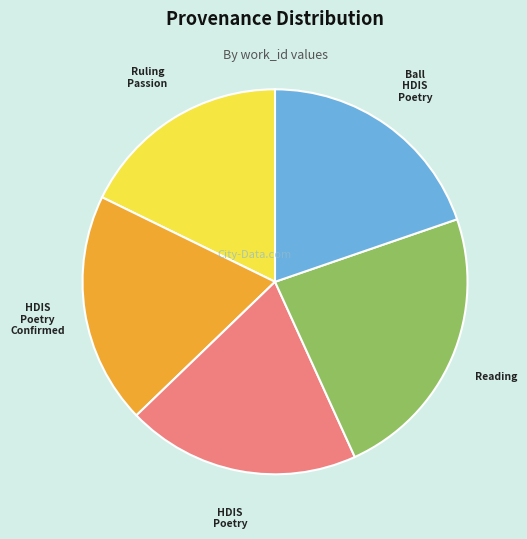

Is there a majority slice in this chart?

No